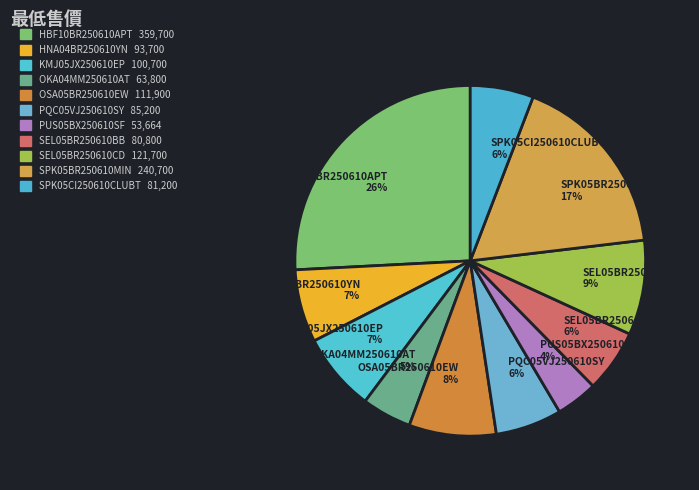

Which has a higher value, SEL05BR250610BB 6% or OSA05BR250610EW 8%?

OSA05BR250610EW 8%